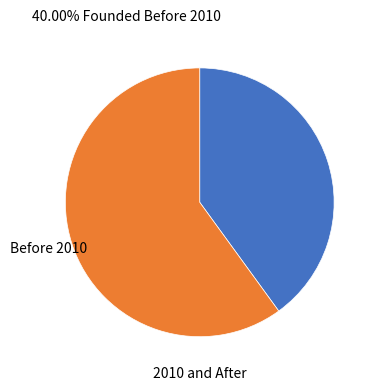

How many segments does this pie chart have?

2